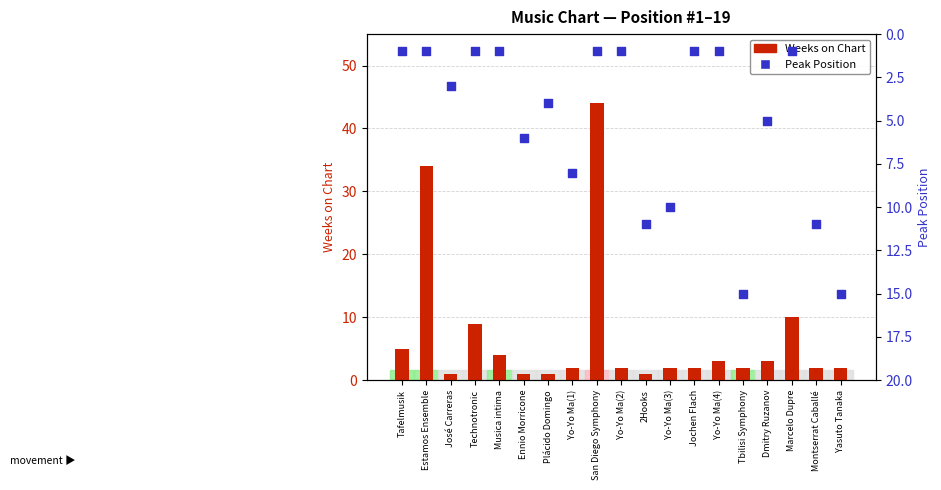

What is the total value across all series at Estamos Ensemble?

35